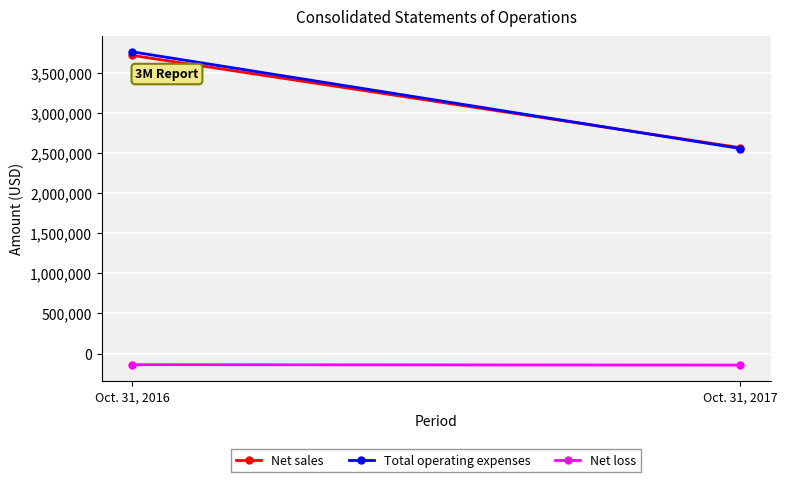

What is the average value of the Net loss series?

-141985